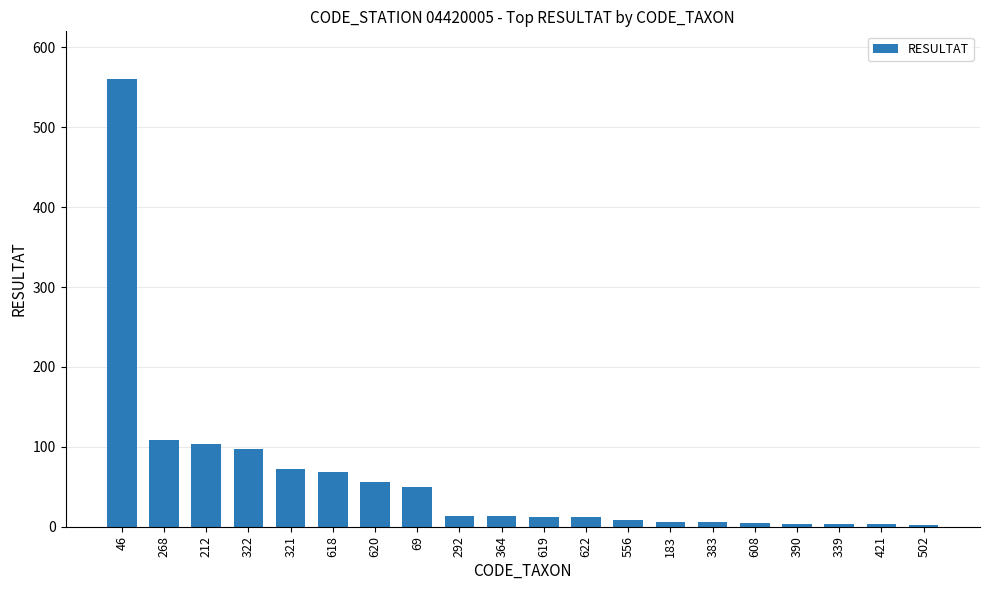

The value at 620 is 56. True or false?

True